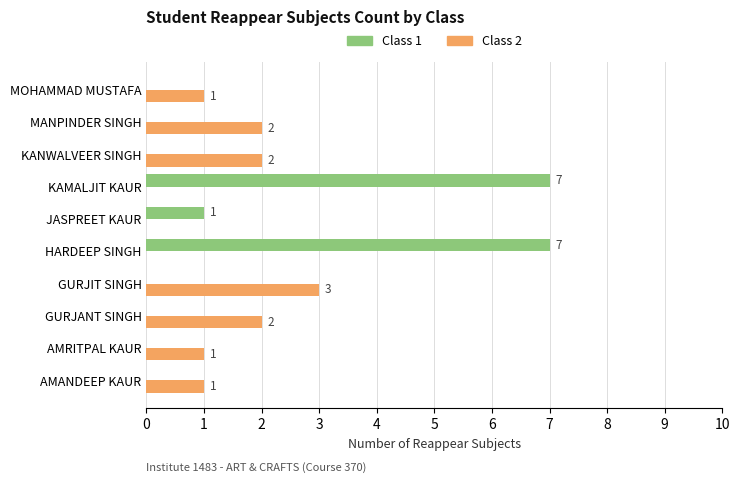

What are all the series names shown in the legend?

Class 1, Class 2